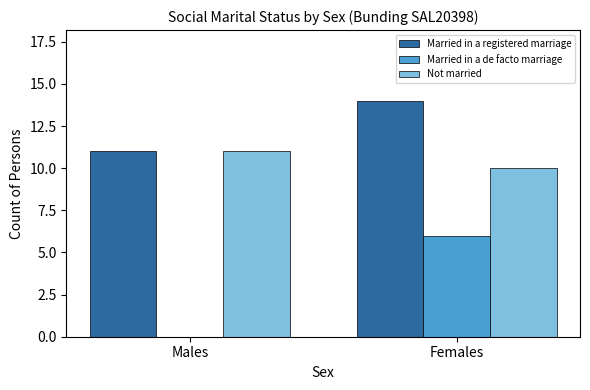

Reading left to right, list all the values displayed in this chart.

Married in a registered marriage: 11	14
Married in a de facto marriage: 0	6
Not married: 11	10